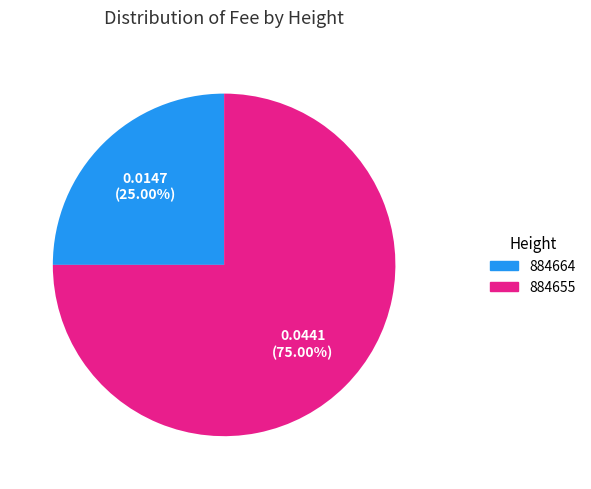

Do 884655 and 884664 together represent more than half of the pie?

Yes